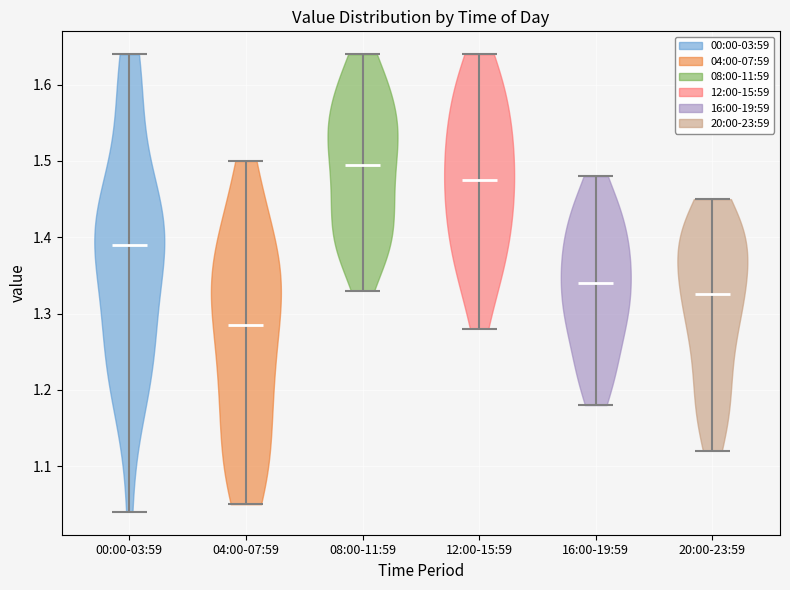

Reading left to right, read every violin against the y-axis: where its median line is, and the lowest and highest points it reaches. The values are not printed on the chart, so give them approximately, as read against the axis.

00:00-03:59: median line 1.39, lowest point 1.04, highest point 1.64
04:00-07:59: median line 1.29, lowest point 1.05, highest point 1.50
08:00-11:59: median line 1.50, lowest point 1.33, highest point 1.64
12:00-15:59: median line 1.48, lowest point 1.28, highest point 1.64
16:00-19:59: median line 1.34, lowest point 1.18, highest point 1.48
20:00-23:59: median line 1.33, lowest point 1.12, highest point 1.45